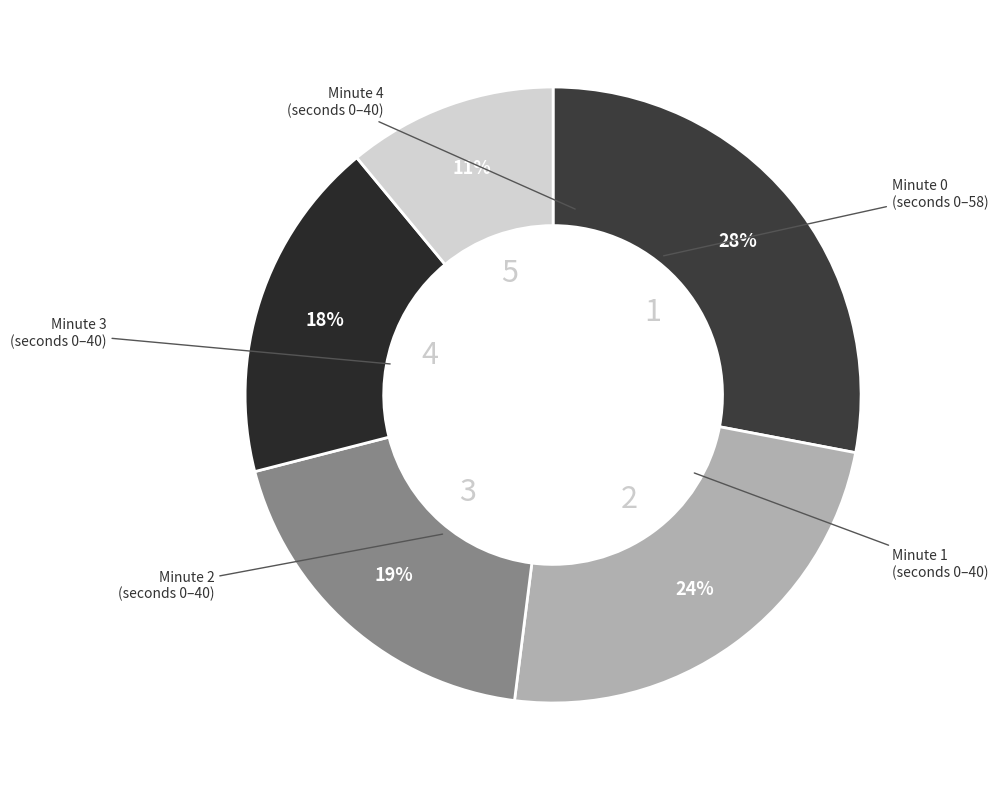

Does any single category account for the majority?

No